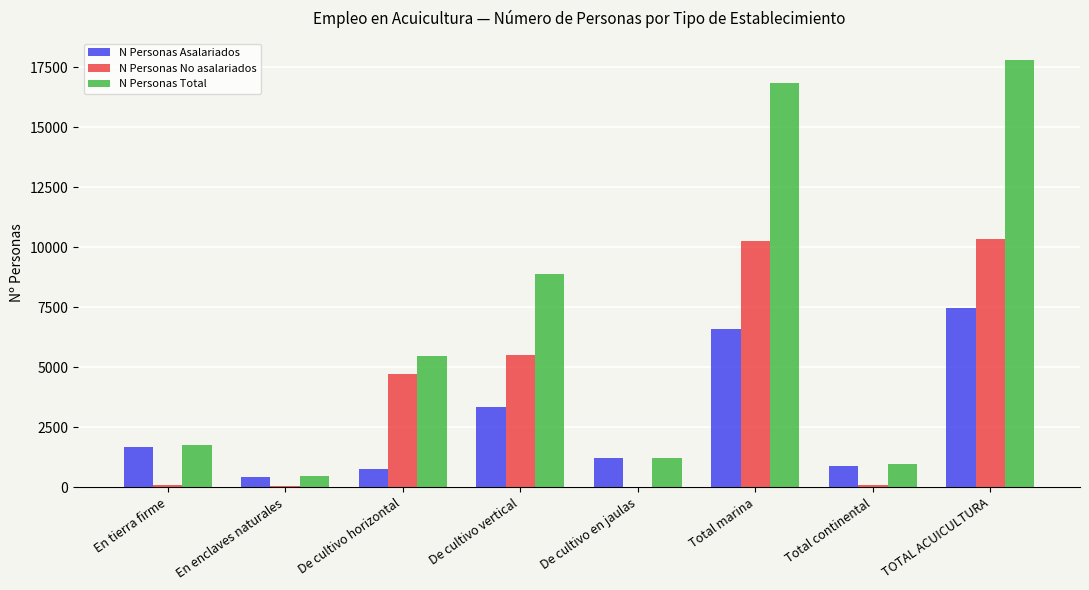

Where does the N Personas No asalariados series first go above 4707?

De cultivo horizontal